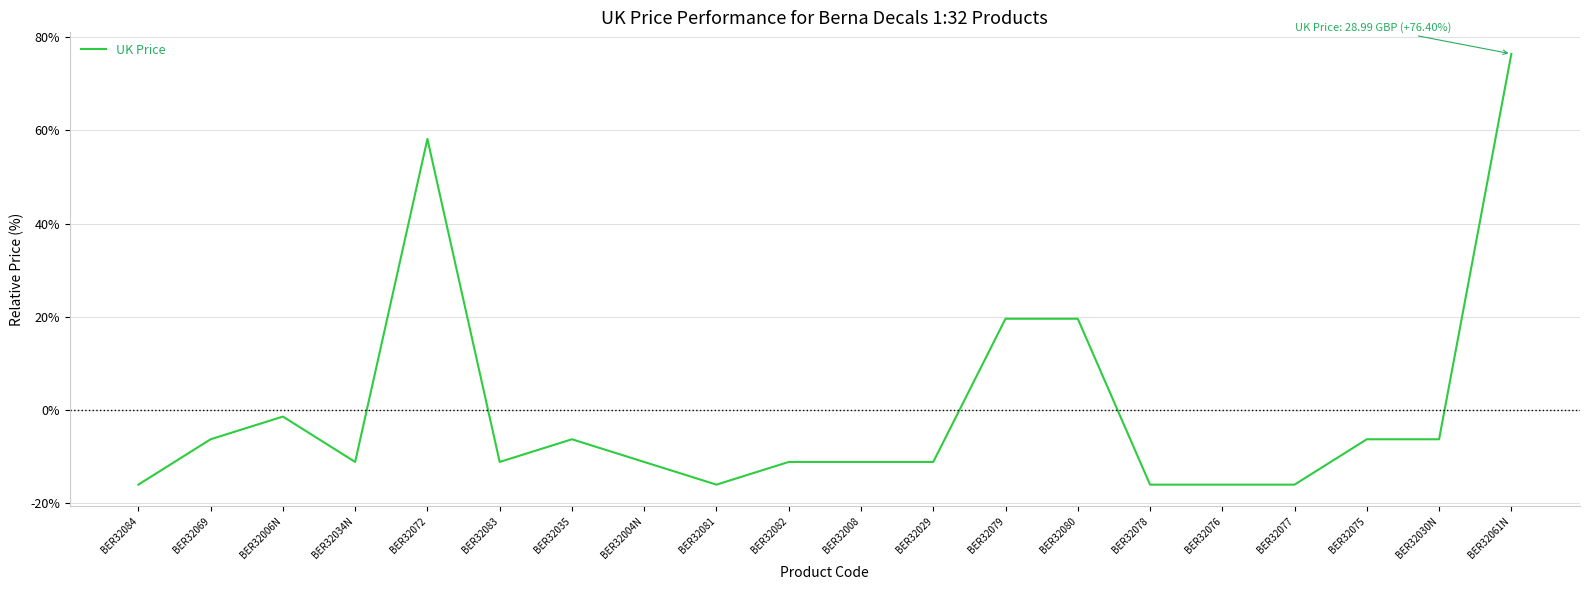

What is the maximum value shown in the chart?

76.4